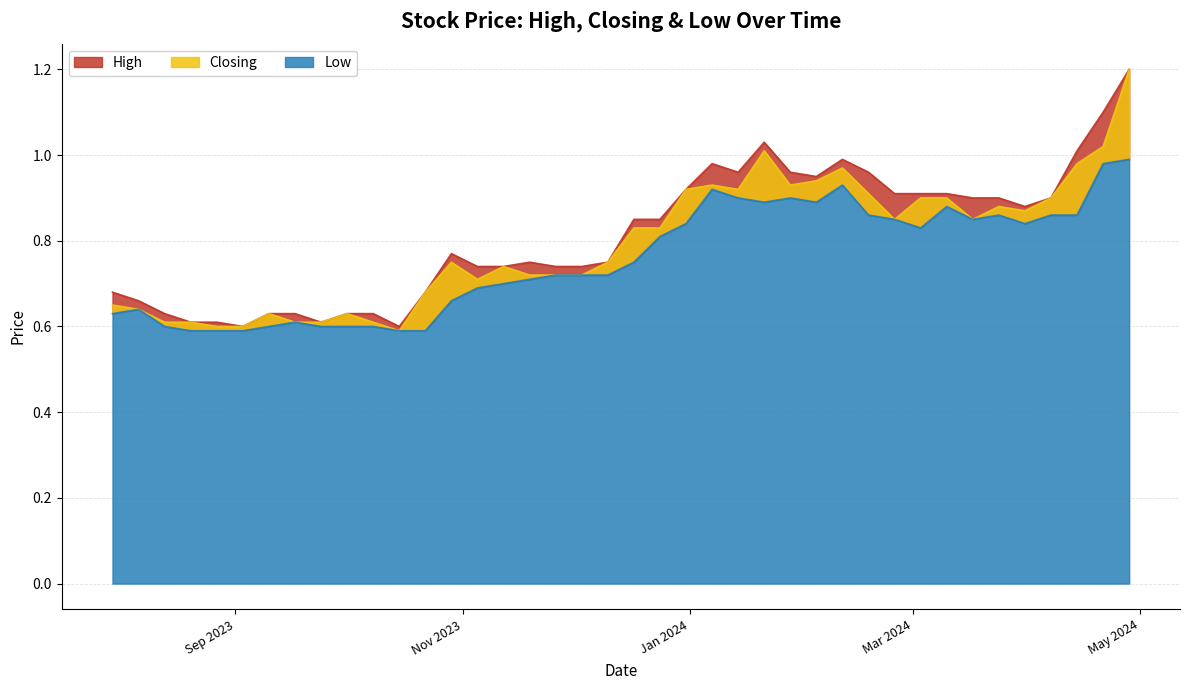

Is the value of Low at 07/04/2024 greater than the value of High at 28/04/2024?

No